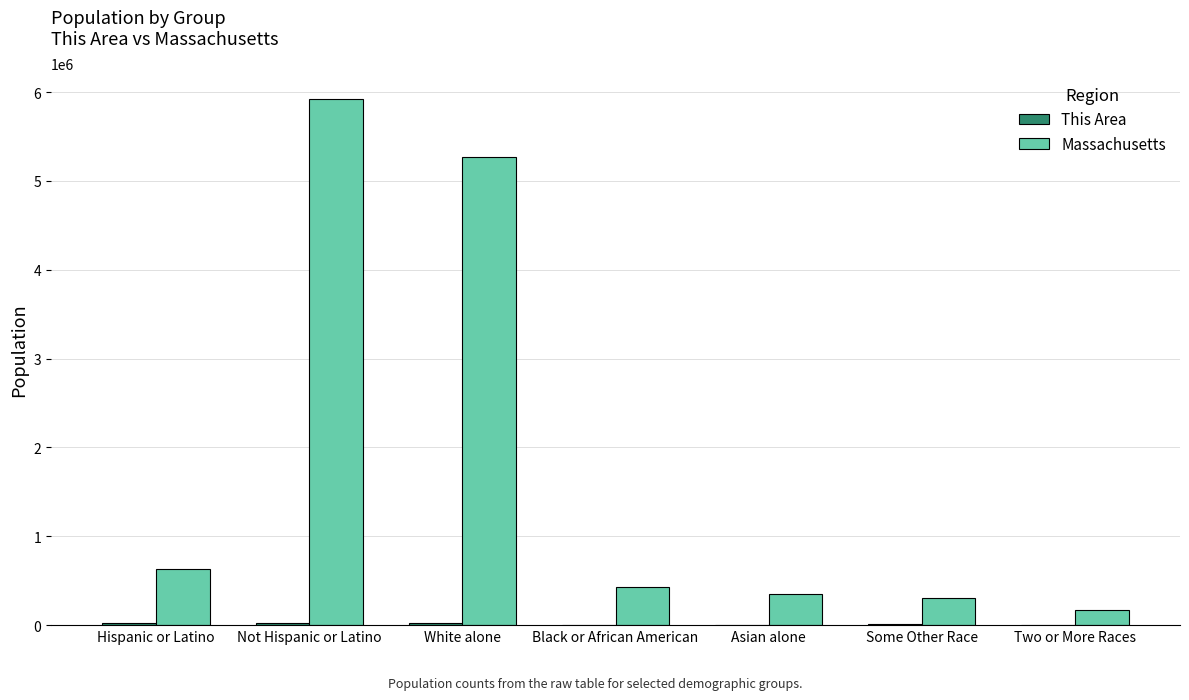

How many groups of bars are there?

7